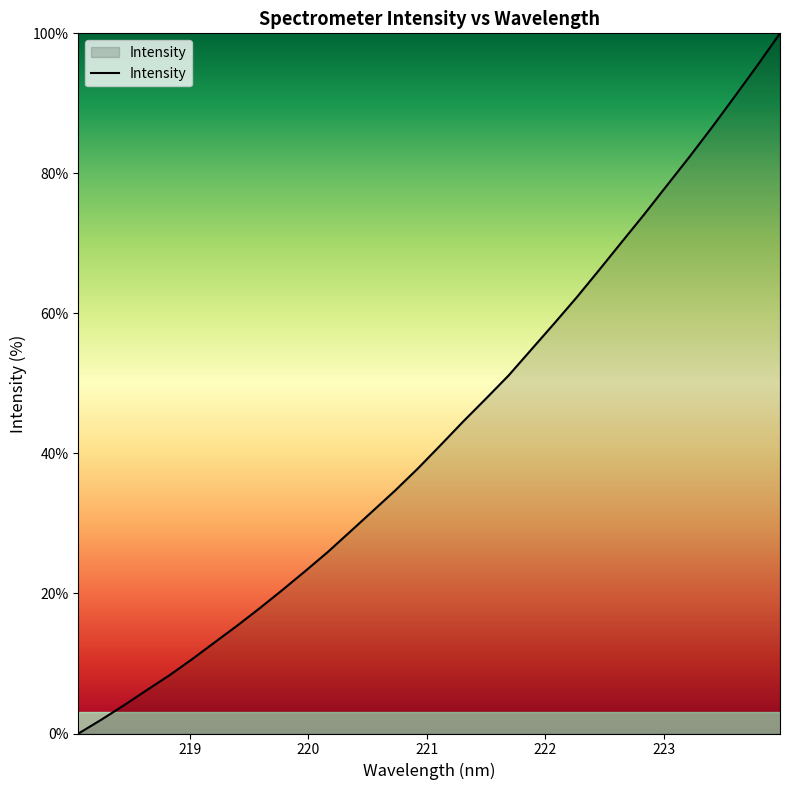

Does the chart display data point markers on the line(s)?

No